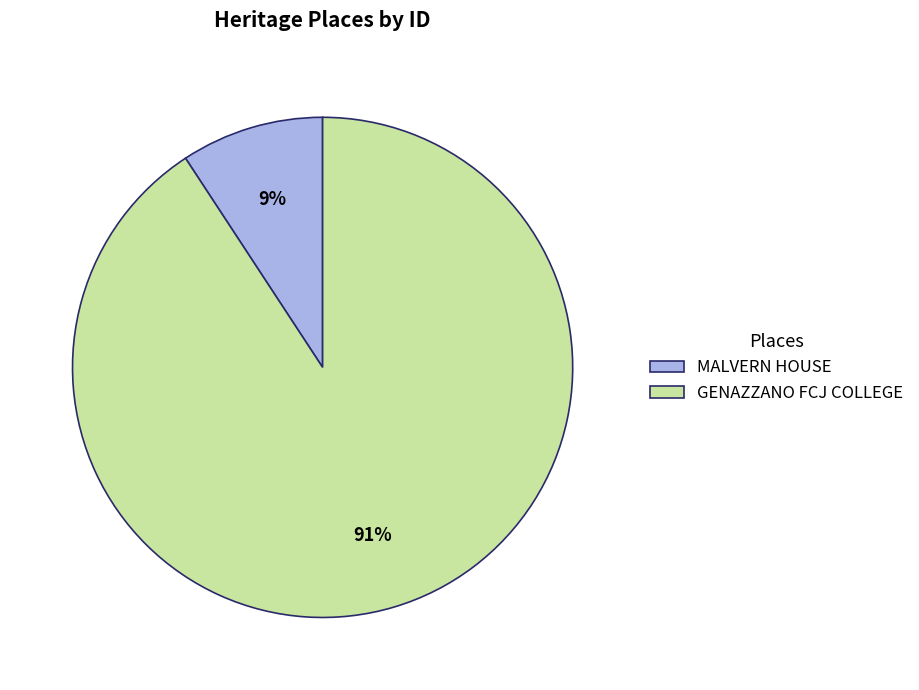

Is it true that MALVERN HOUSE is 2% of the pie?

False